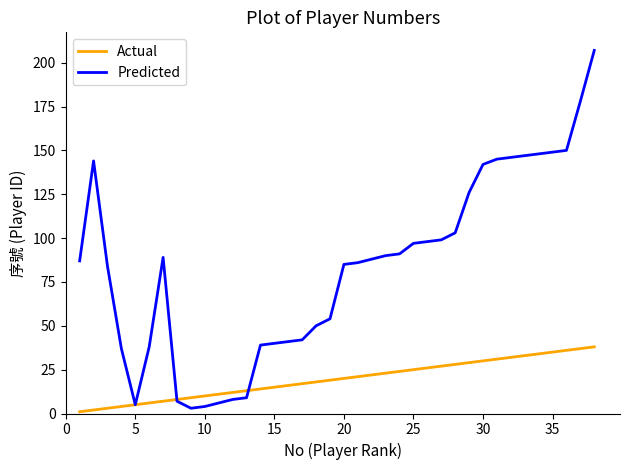

What is the smallest value displayed?

1